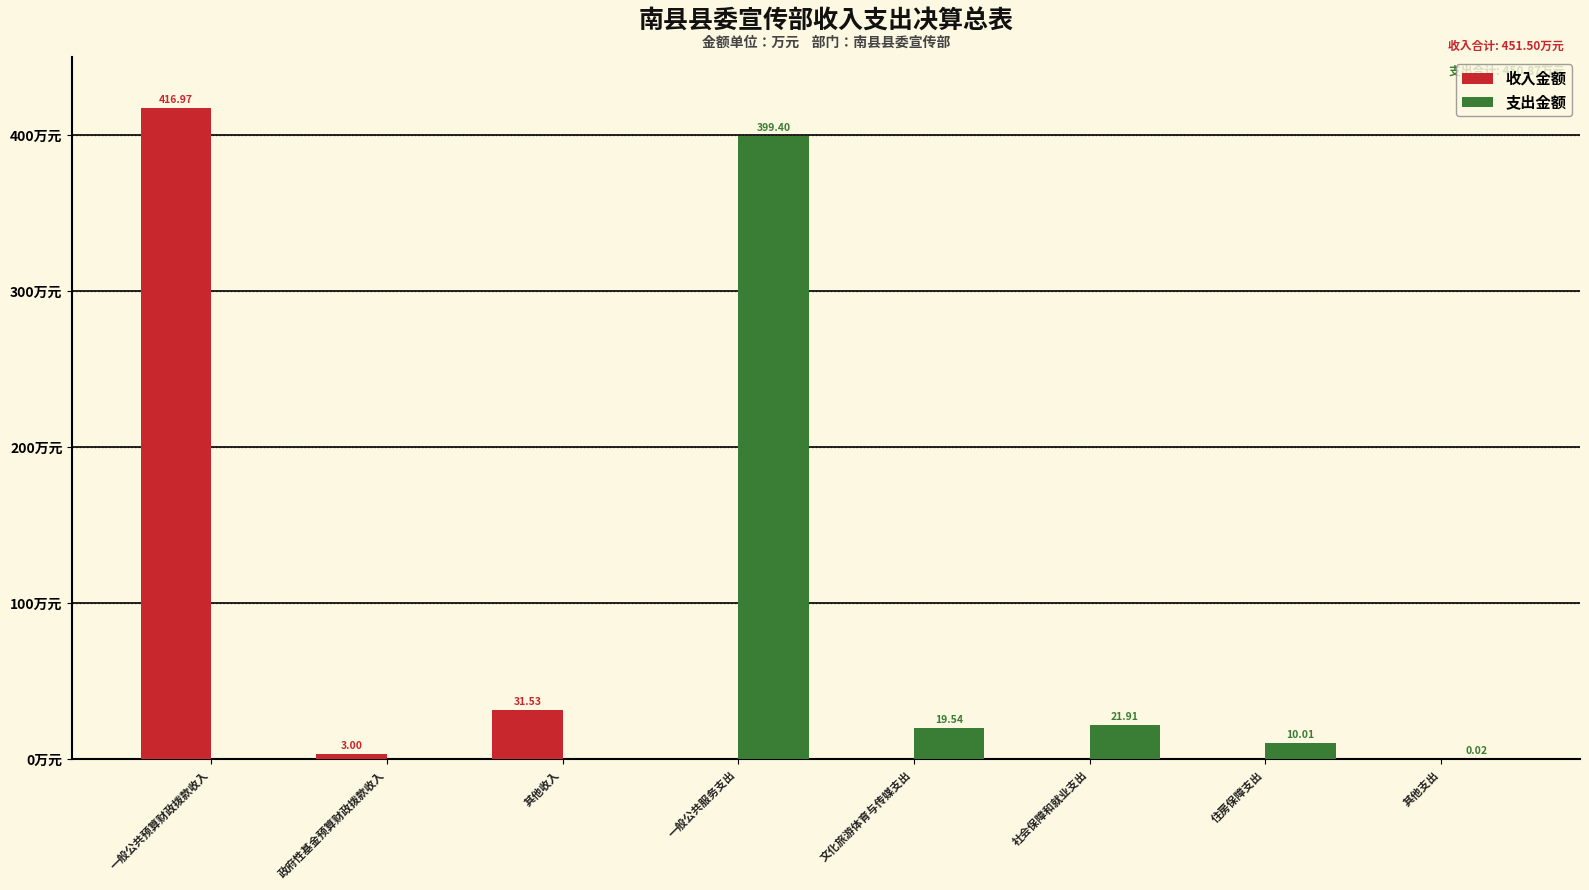

Where does the 支出金额 series first go above 10?

一般公共服务支出